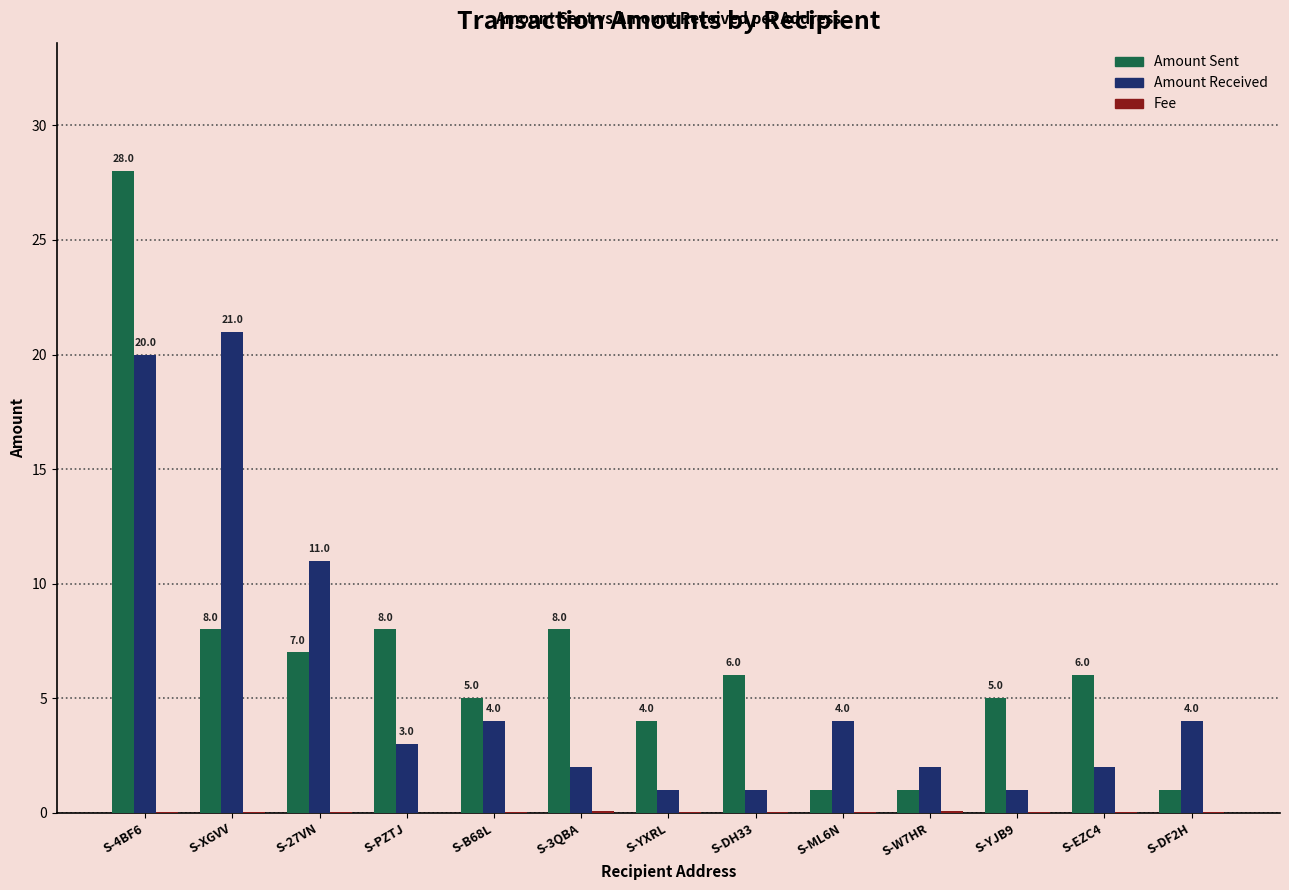

How many data points does each series have?

13